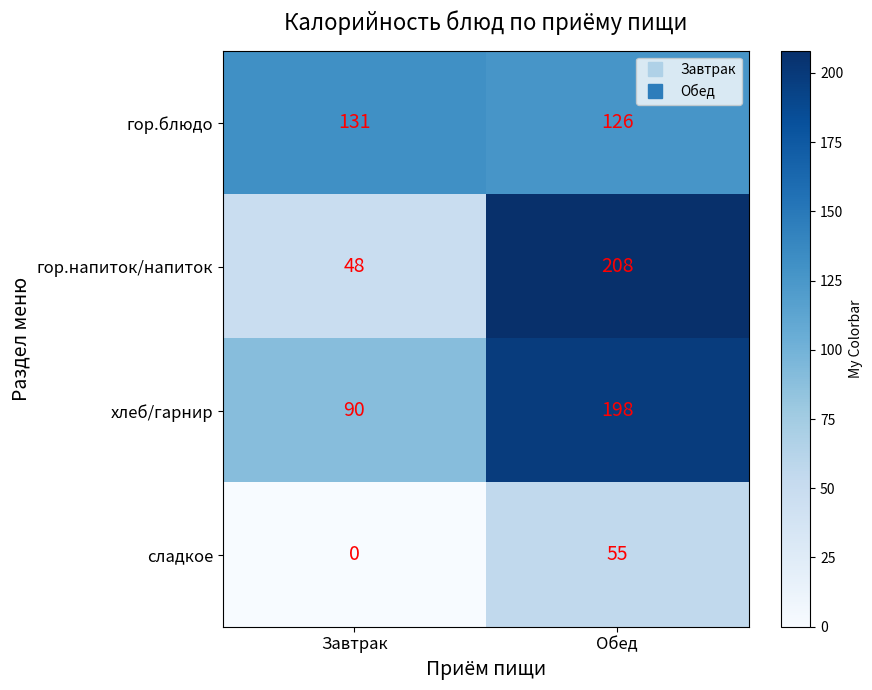

Reading right to left, extract all data points from this chart.

гор.блюдо: Обед=126	Завтрак=131
гор.напиток/напиток: Обед=208	Завтрак=48
хлеб/гарнир: Обед=198	Завтрак=90
сладкое: Обед=55	Завтрак=0